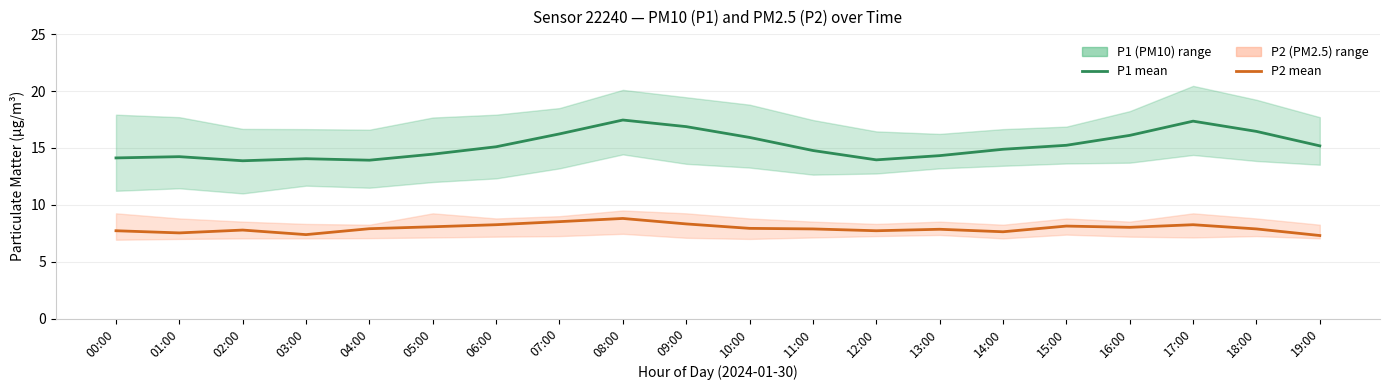

Which has a higher value, 09:00 or 12:00?

09:00